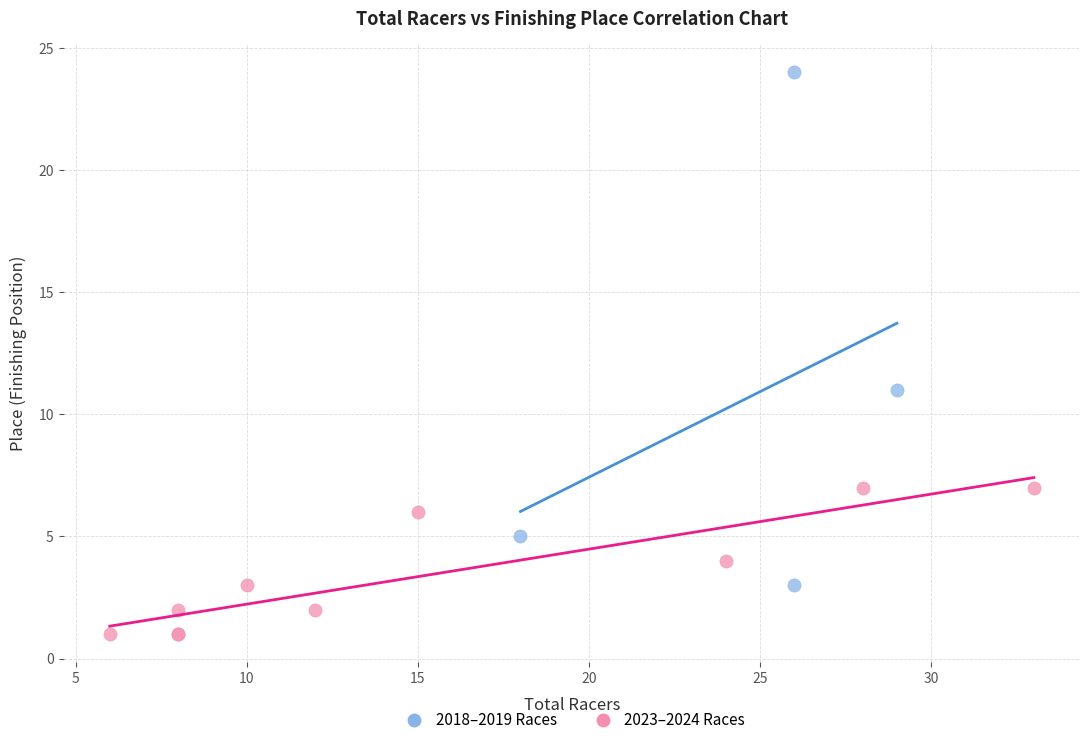

Which series reaches the maximum Y coordinate?

2018–2019 Races